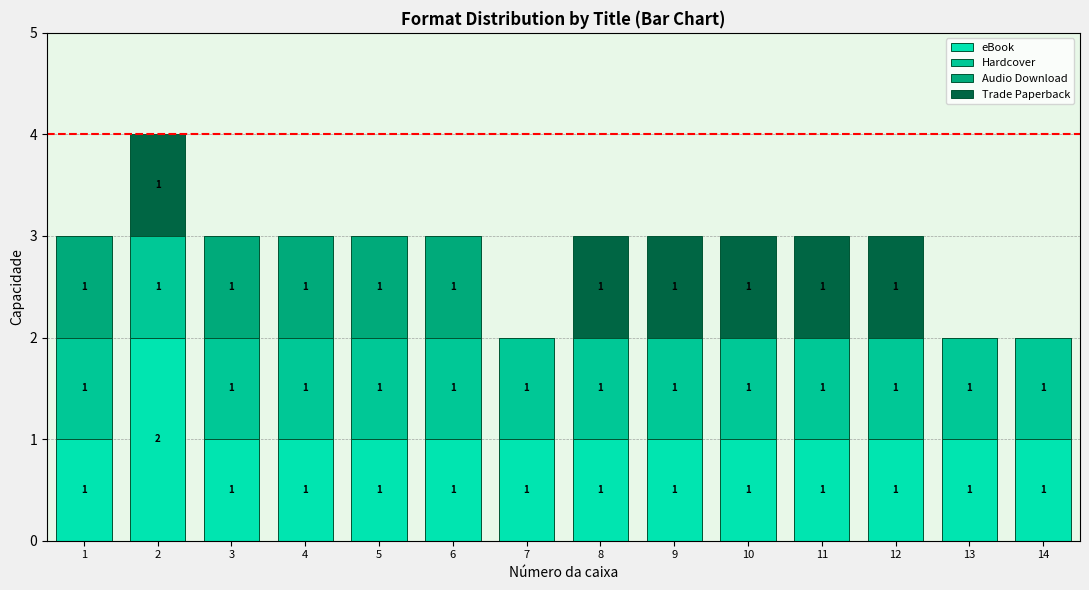

What is the approximate value of Trade Paperback at 10?

1